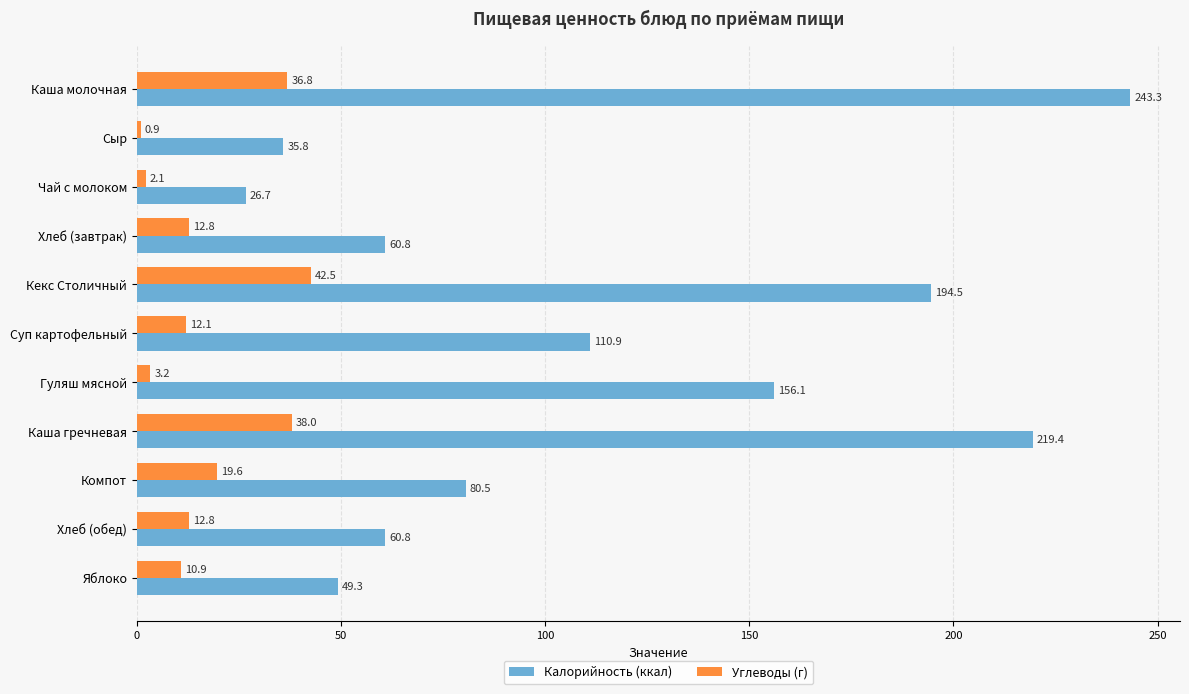

Rank the series by their maximum value, from lowest to highest.

Углеводы (г), Калорийность (ккал)